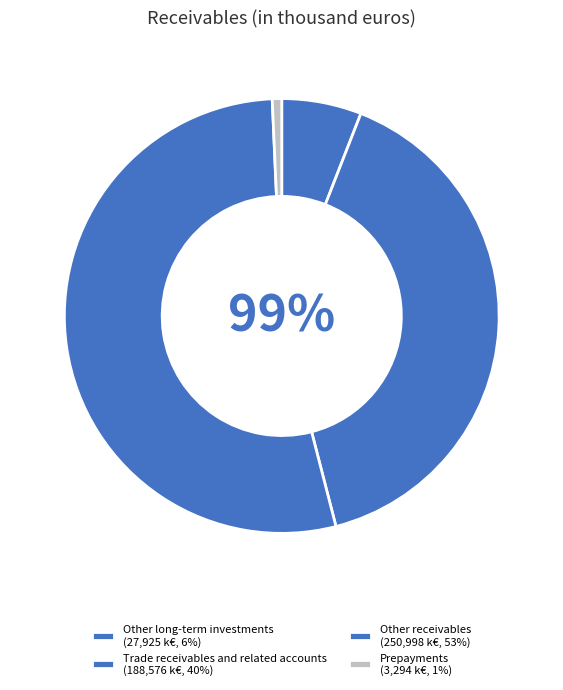

To the nearest percent, what is the difference between the Trade receivables and related accounts and Other receivables slice percentages?

13%